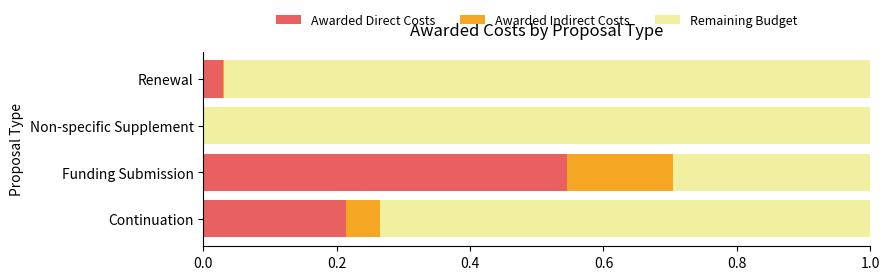

The value of Awarded Direct Costs at Funding Submission is 0.2. True or false?

False